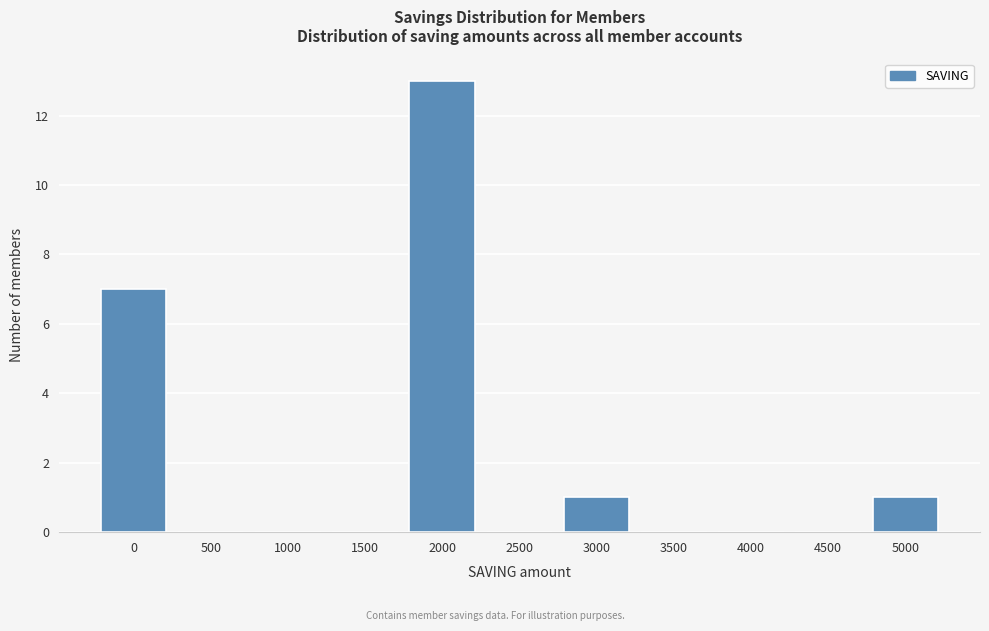

Reading right to left, extract all data points from this chart.

5000=1	4500=0	4000=0	3500=0	3000=1	2500=0	2000=13	1500=0	1000=0	500=0	0=7